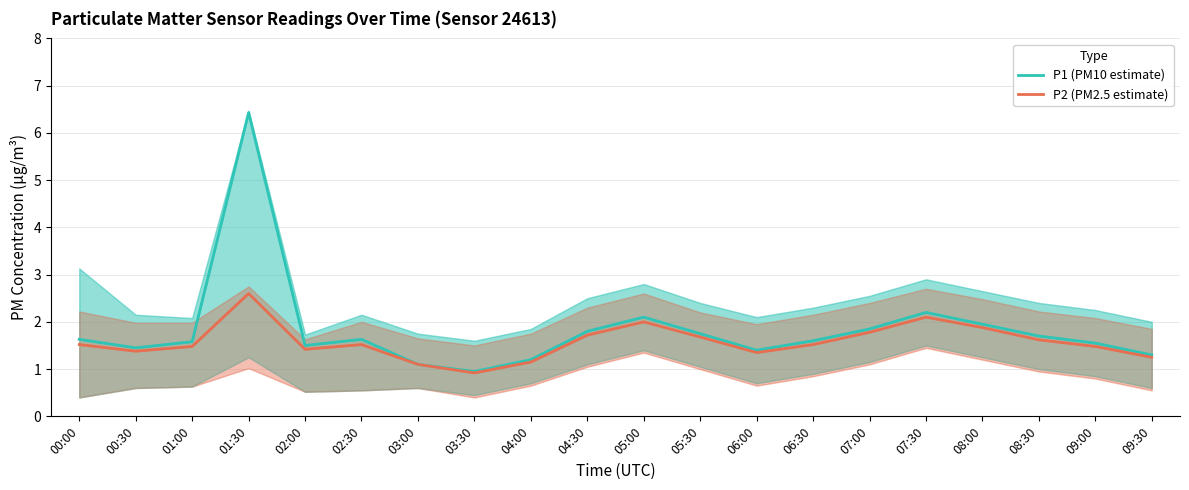

Reading left to right, extract all data points from this chart.

P1 (PM10 estimate): 1.6	1.4	1.6	6.4	1.5	1.6	1.1	0.9	1.2	1.8	2.1	1.8	1.4	1.6	1.9	2.2	1.9	1.7	1.6	1.3
P2 (PM2.5 estimate): 1.5	1.4	1.5	2.6	1.4	1.5	1.1	0.9	1.1	1.7	2.0	1.7	1.4	1.5	1.8	2.1	1.9	1.6	1.5	1.2